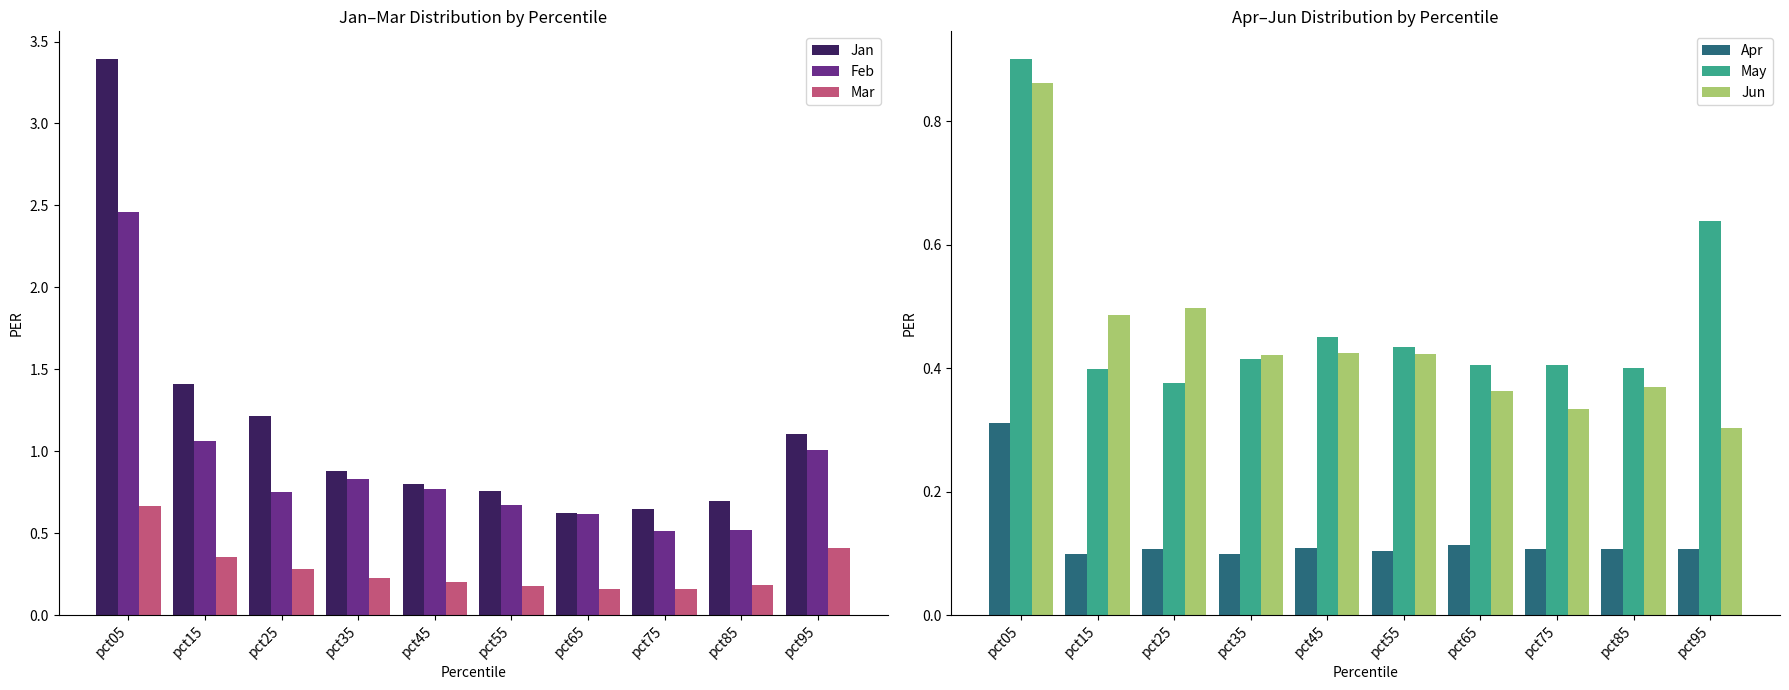

Is it true that Apr equals 0.1 at pct95?

True